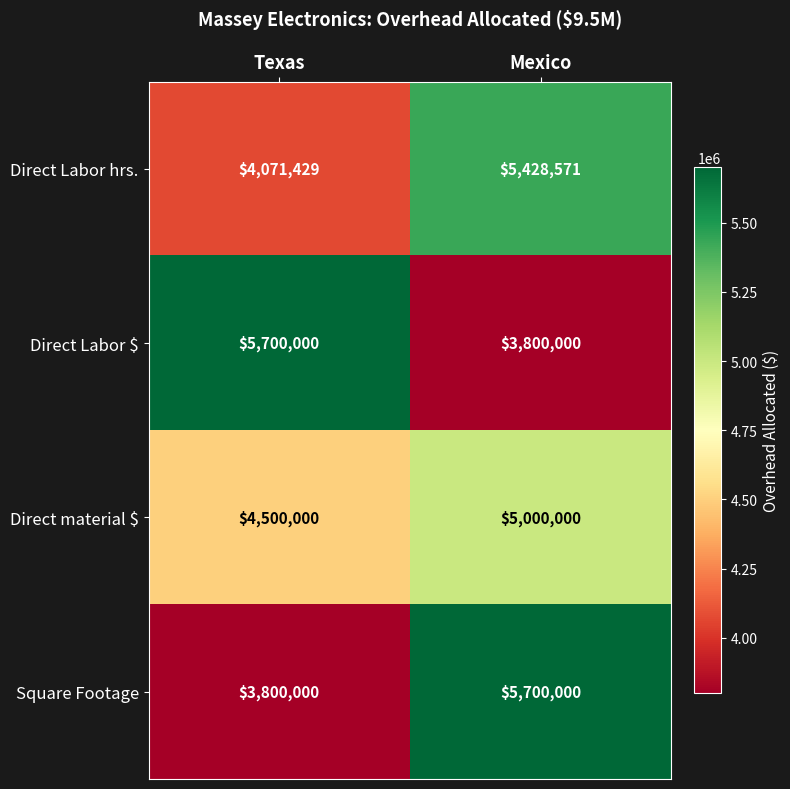

Reading left to right, transcribe all the data shown in this chart.

Direct Labor hrs.: Texas=4071429	Mexico=5428571
Direct Labor $: Texas=5700000	Mexico=3800000
Direct material $: Texas=4500000	Mexico=5000000
Square Footage: Texas=3800000	Mexico=5700000